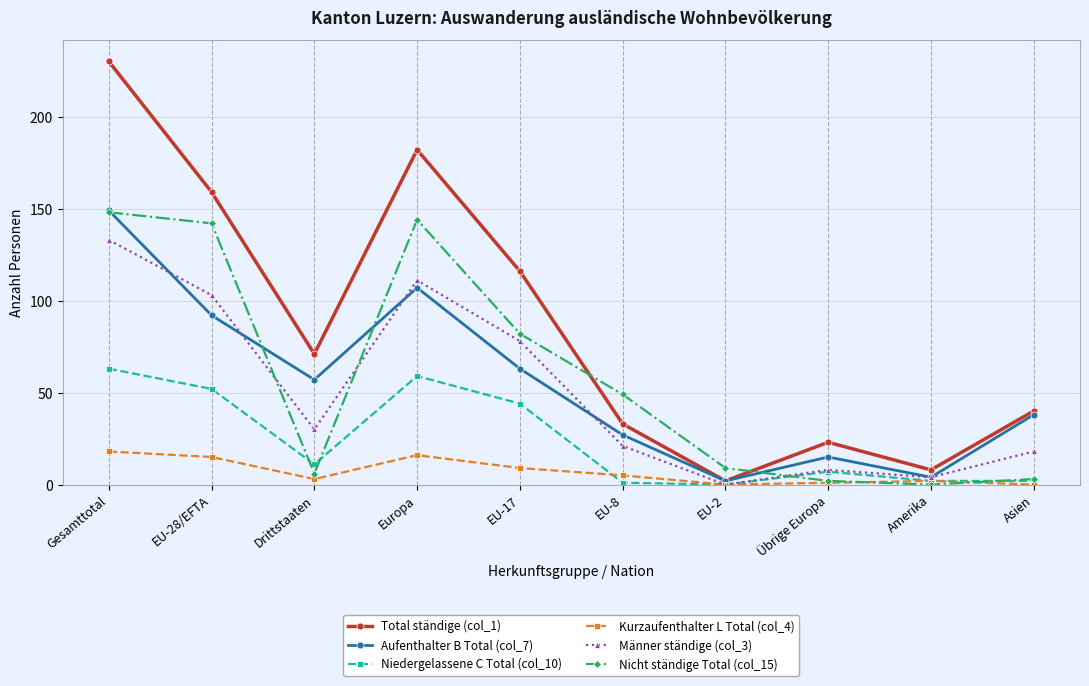

How many distinct data groups are displayed?

6